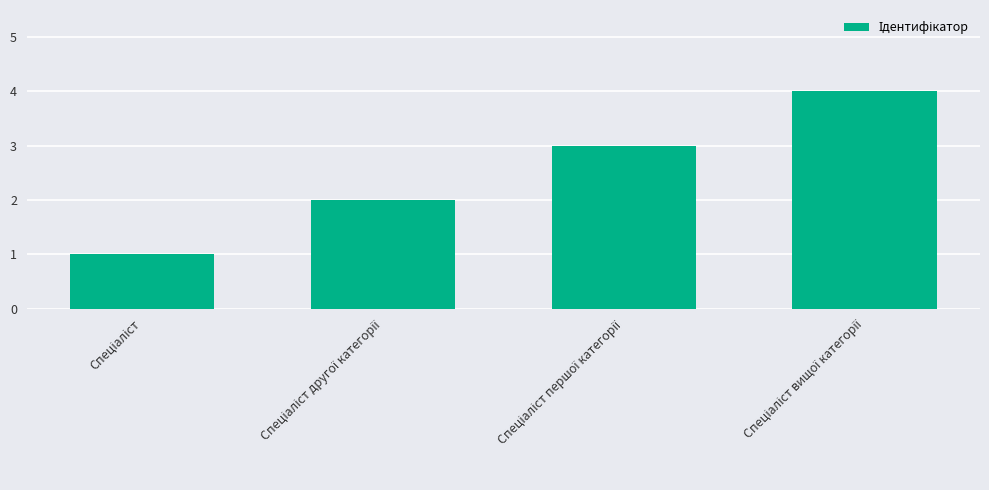

What is the sum of all values?

10